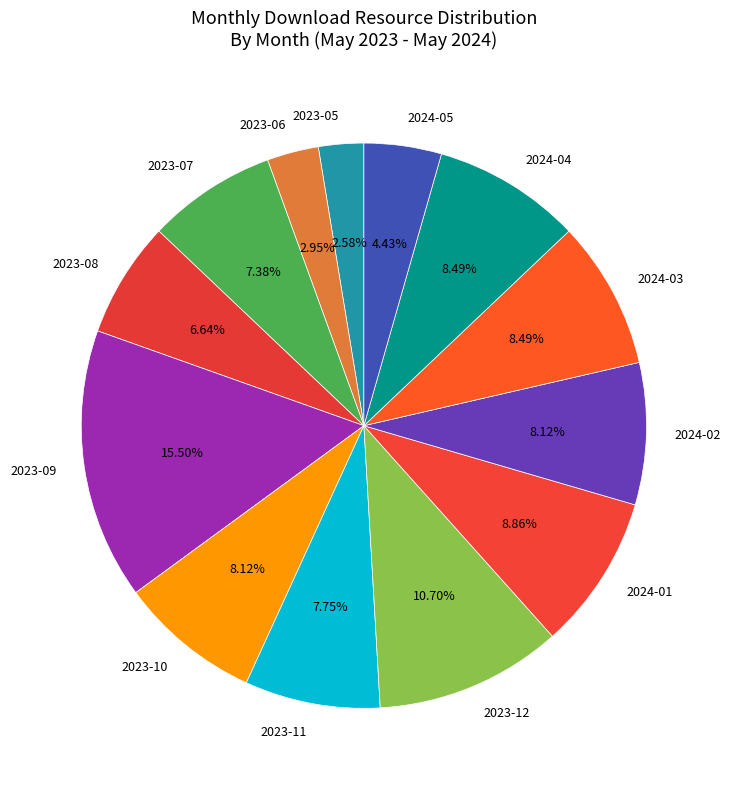

Approximately how many times larger is the value at 2023-08 compared to 2024-03?

0.8